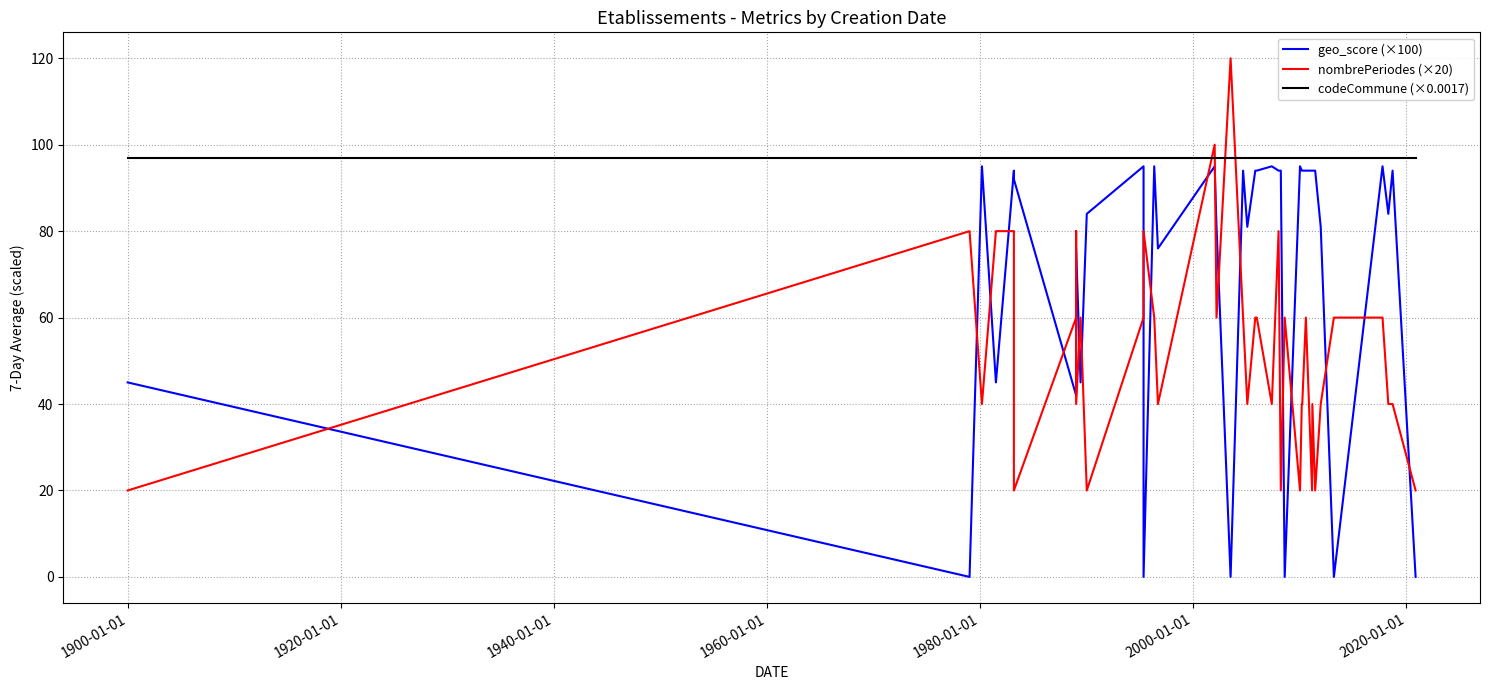

How many times do geo_score (×100) and nombrePeriodes (×20) cross each other?

19